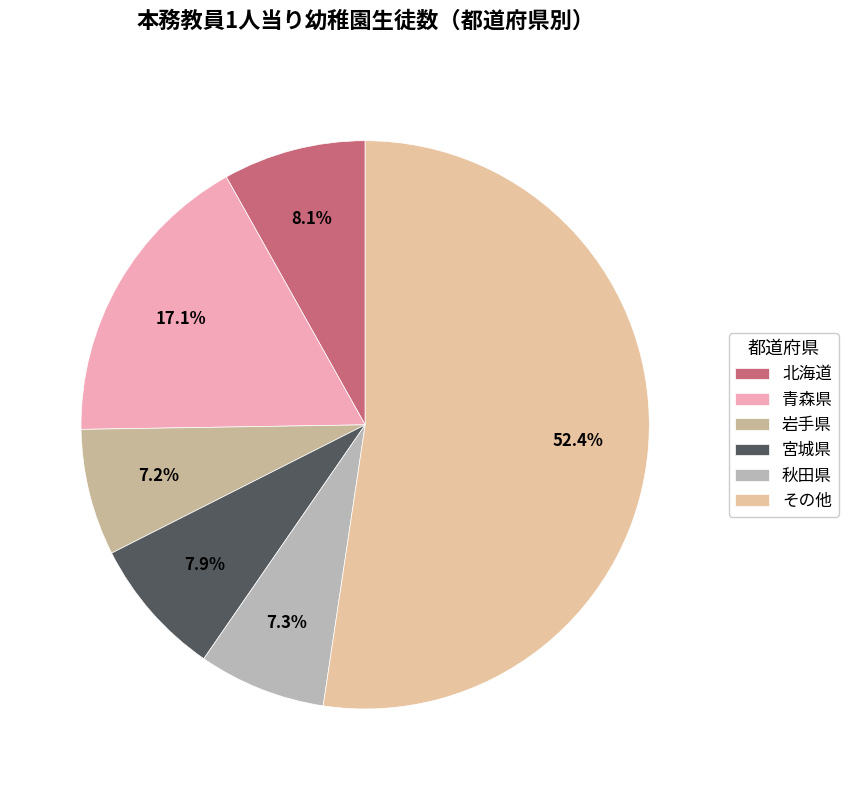

To the nearest percent, what is the average slice percentage?

17%